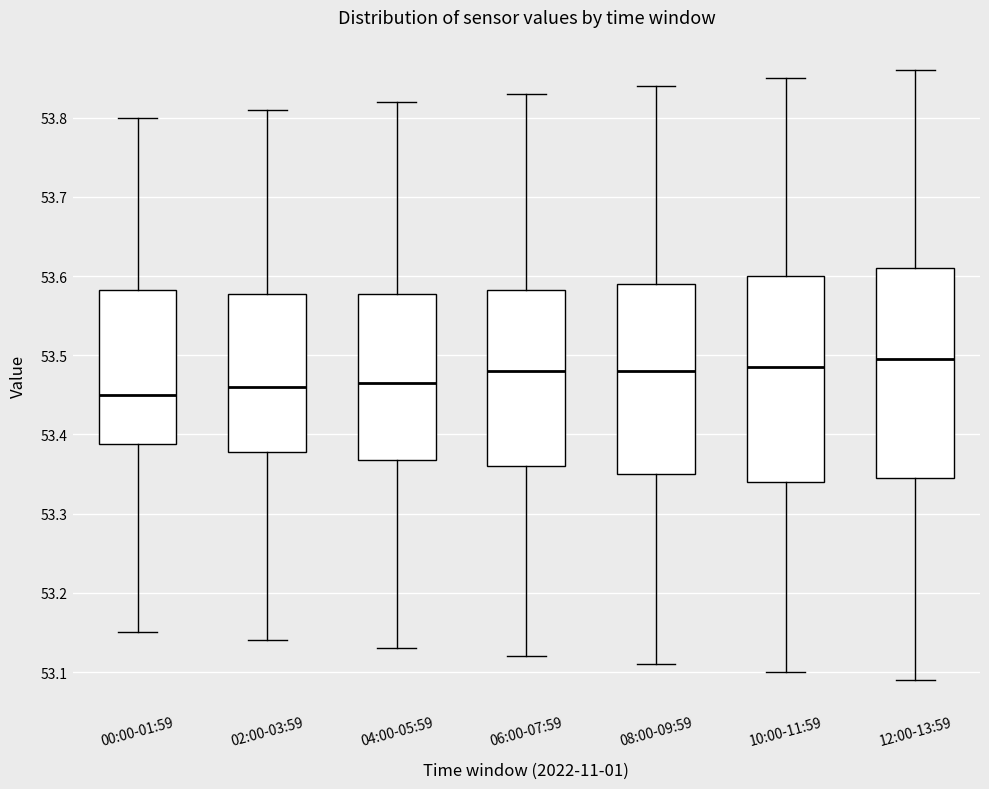

Where is the lower edge of the box for 12:00-13:59 on the y-axis? The values are not printed on the chart, so give them approximately, as read against the axis.

53.35